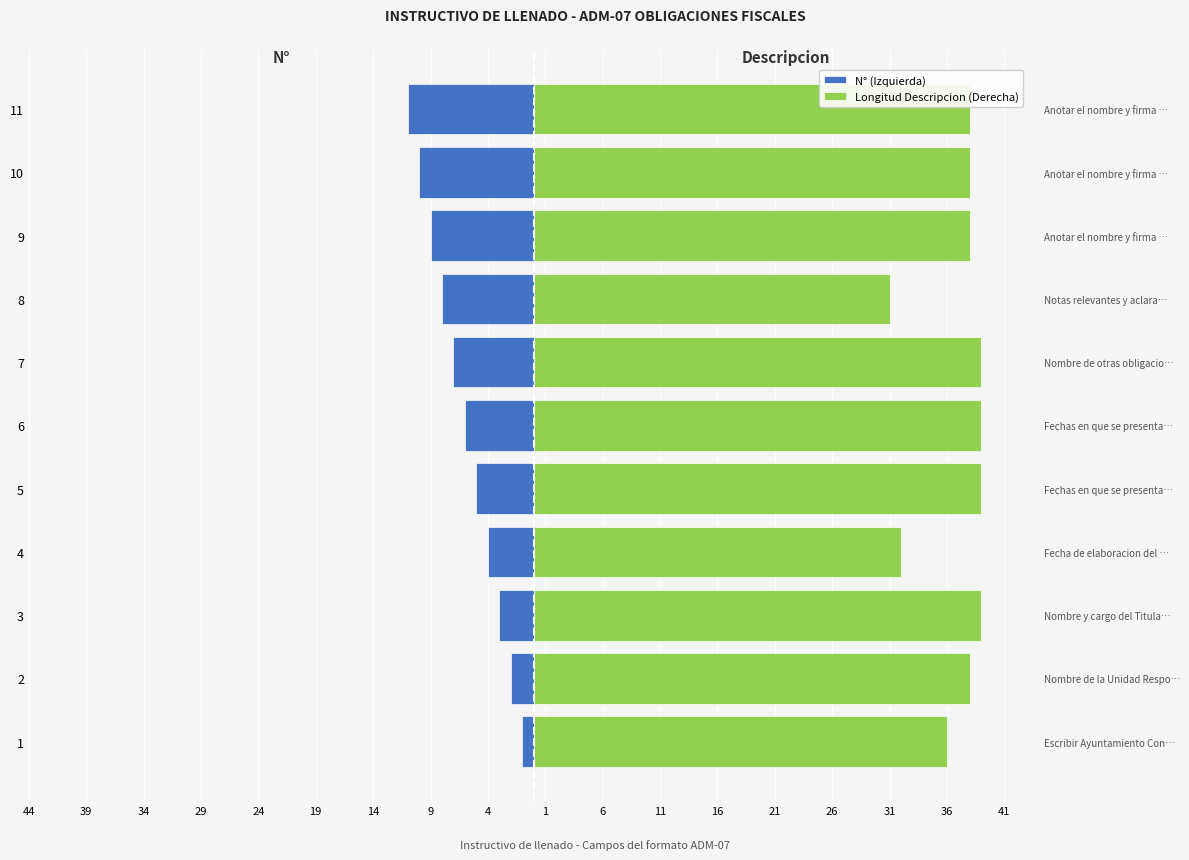

List the series in order of their peak value, highest first.

Longitud Descripcion (Derecha), N° (Izquierda)